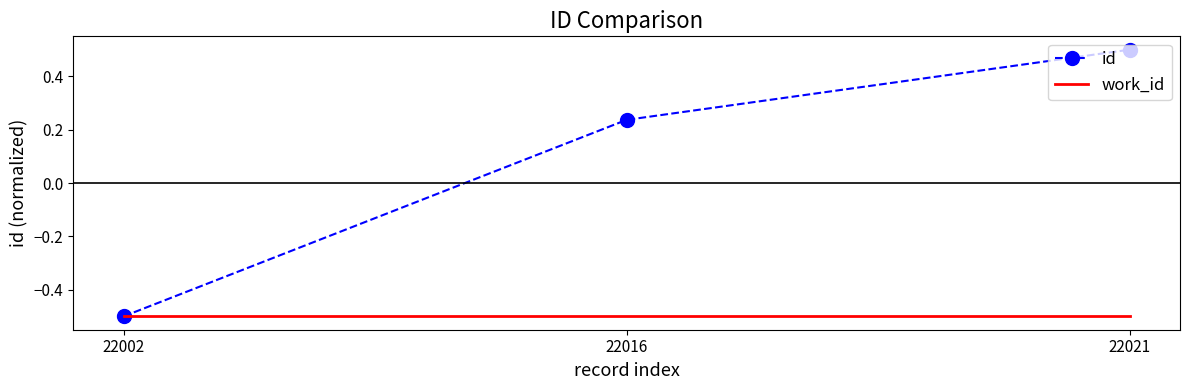

Which series has the widest spread of values?

id